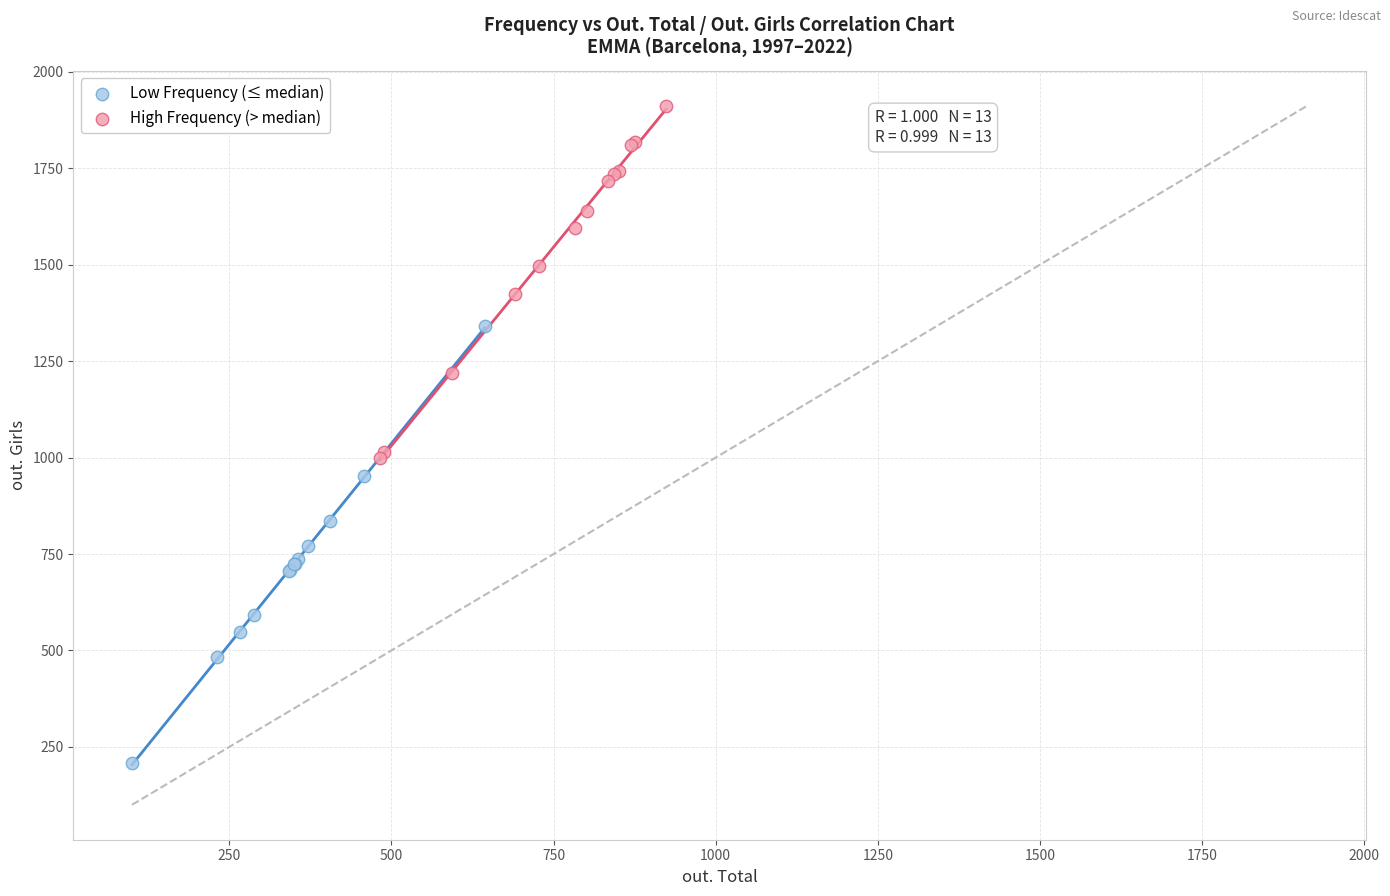

Which series contains the highest Y value?

High Frequency (> median)